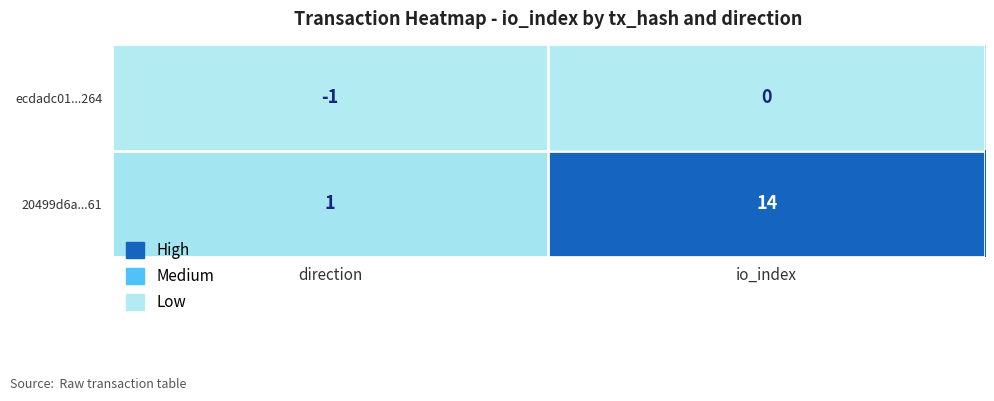

What is the total value across all series at direction?

0